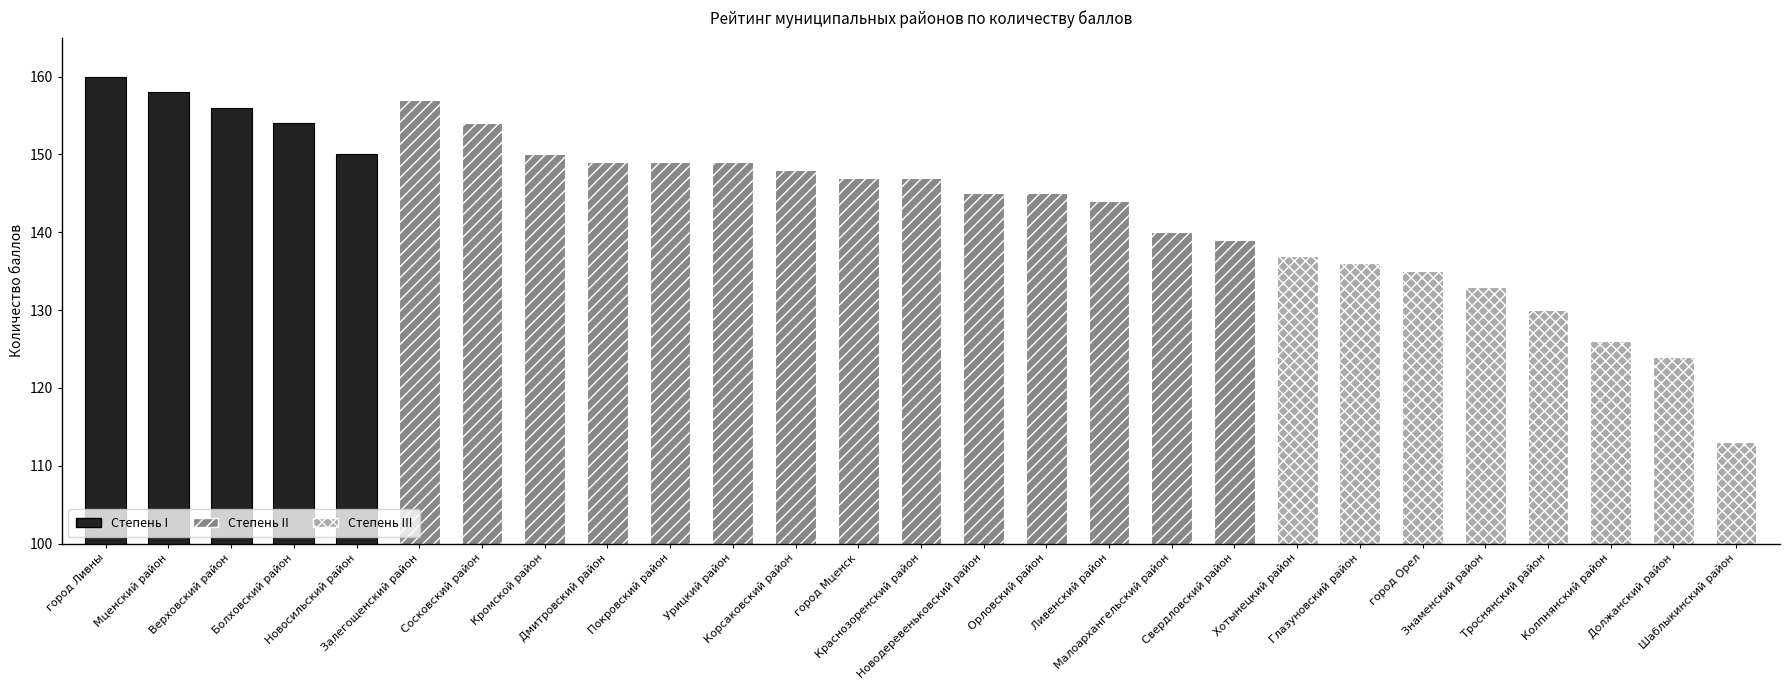

Reading right to left, what are all the values shown in this chart?

113	124	126	130	133	135	136	137	139	140	144	145	145	147	147	148	149	149	149	150	154	157	150	154	156	158	160